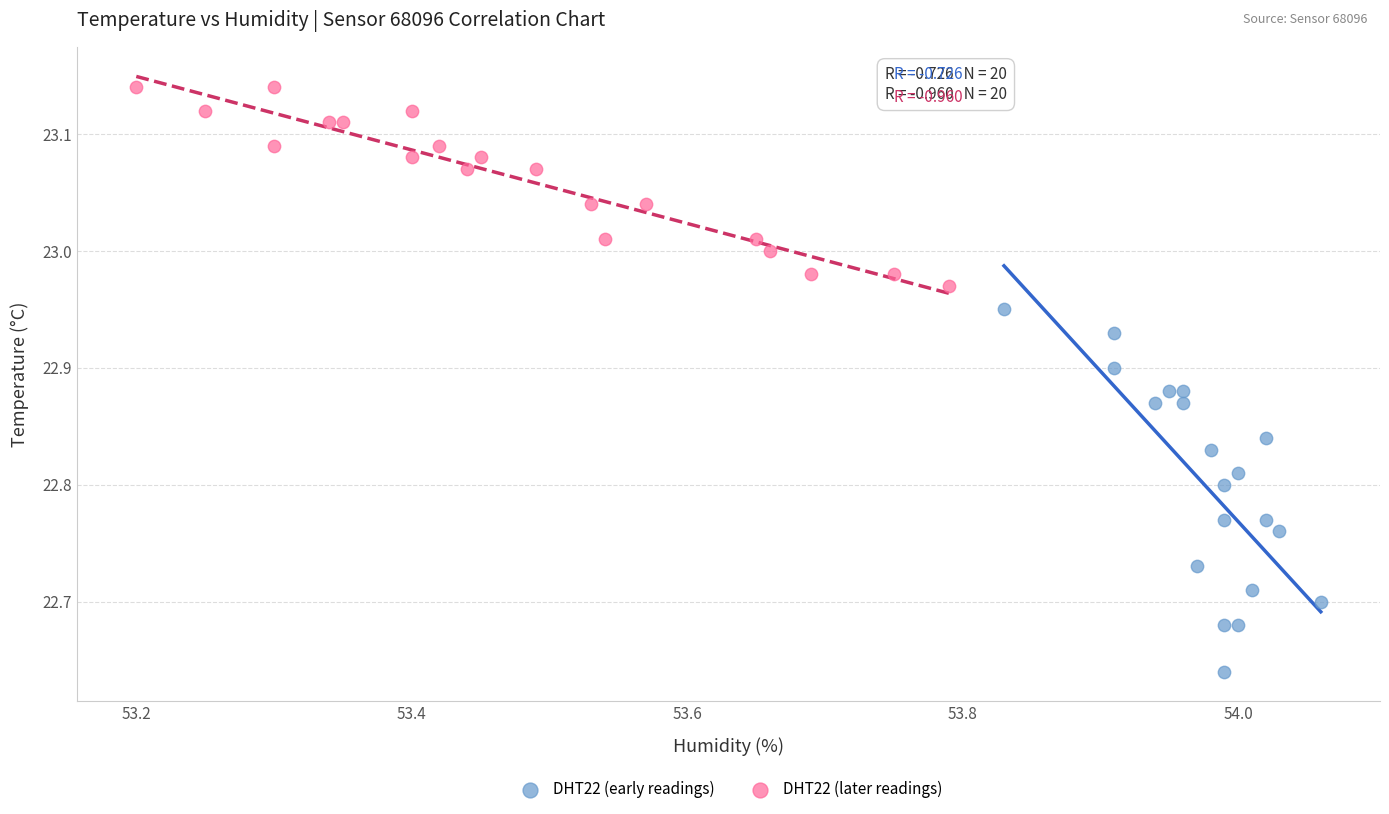

Which series contains the highest Y value?

DHT22 (later readings)